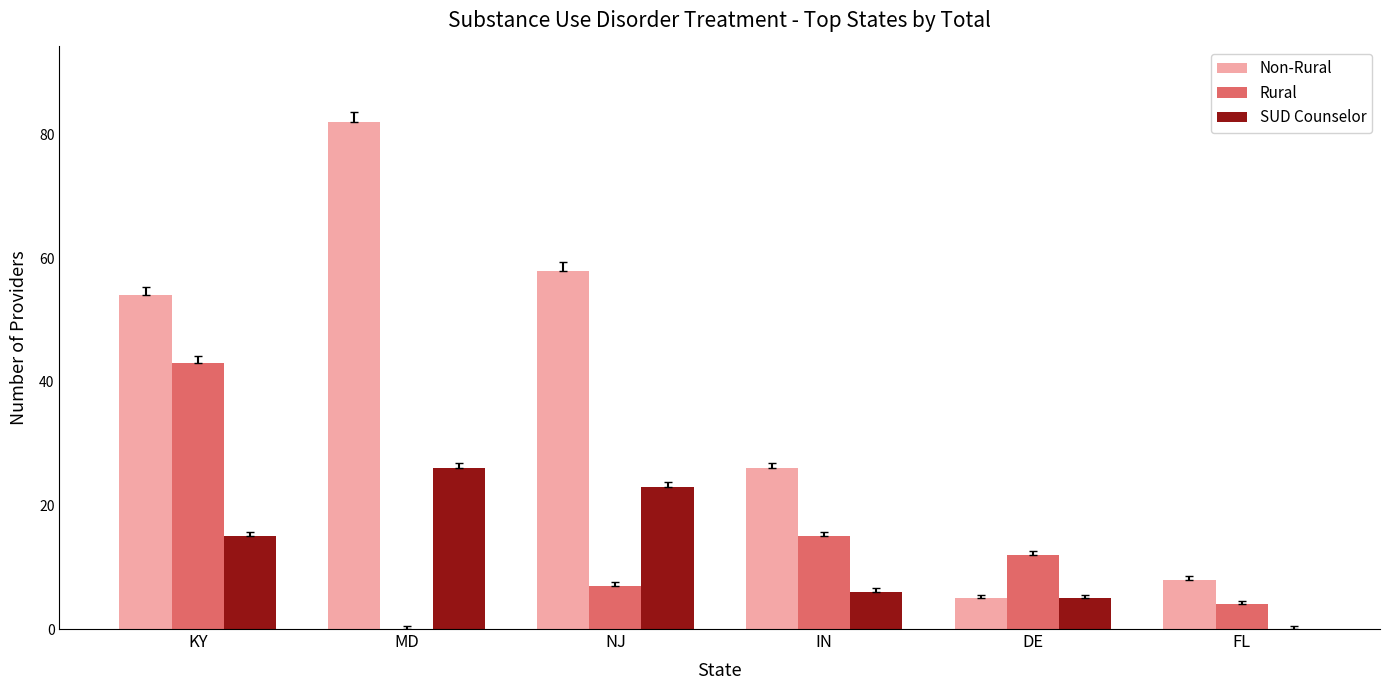

What is the highest value of the Rural series?

43